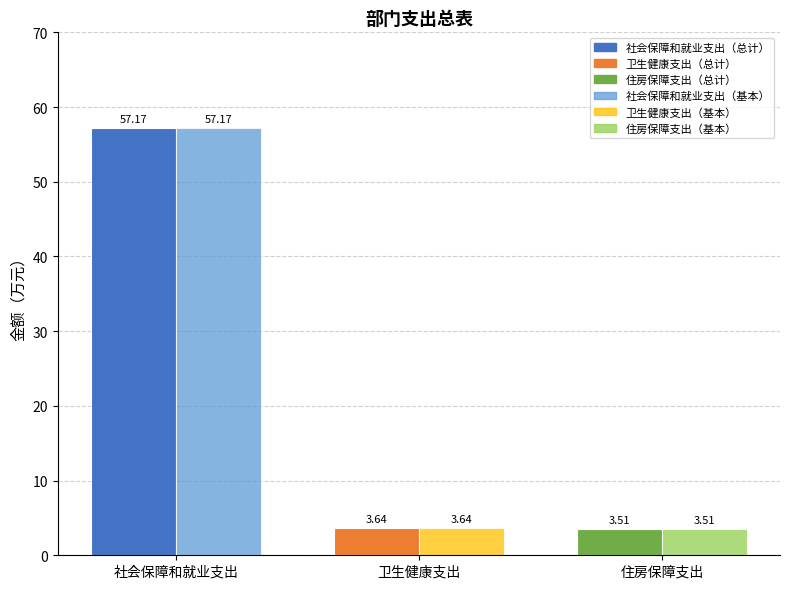

At which category is the sum across all series the highest?

社会保障和就业支出